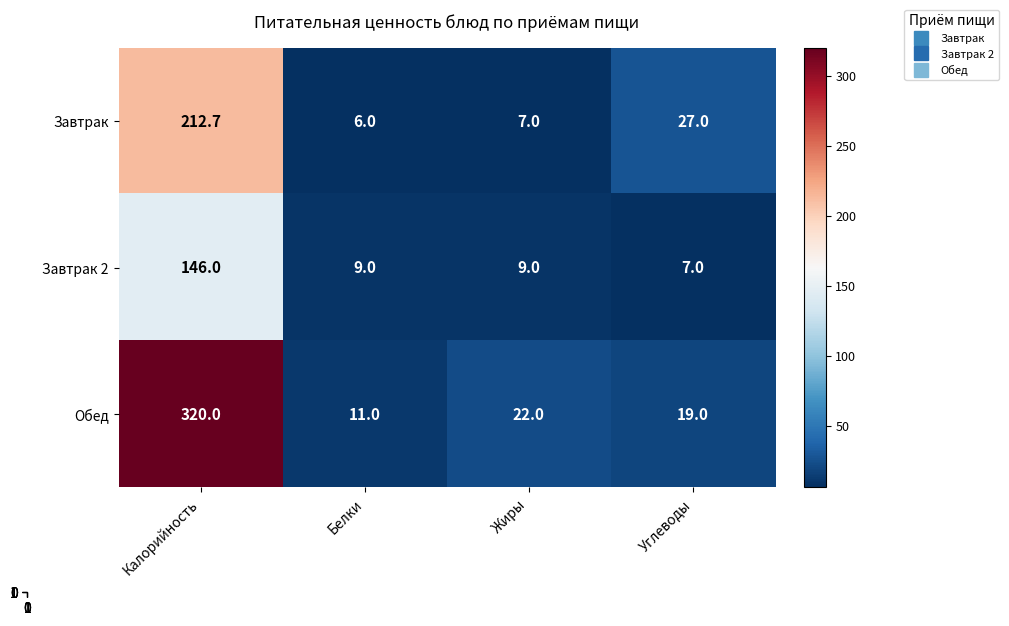

Which series changed the most between Белки and Углеводы?

Завтрак